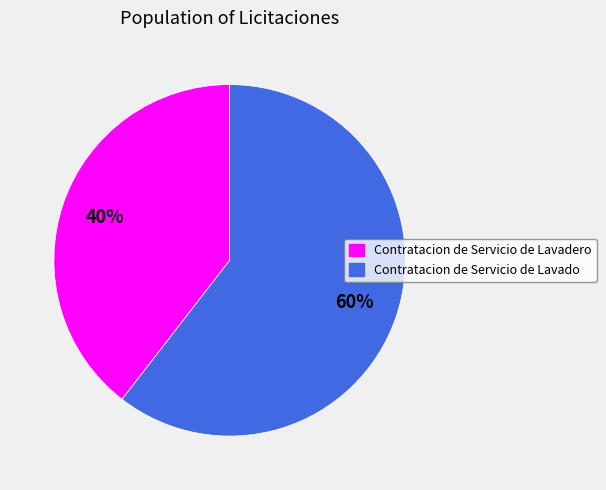

Is it true that Contratacion de Servicio de Lavado is 60% of the pie?

True